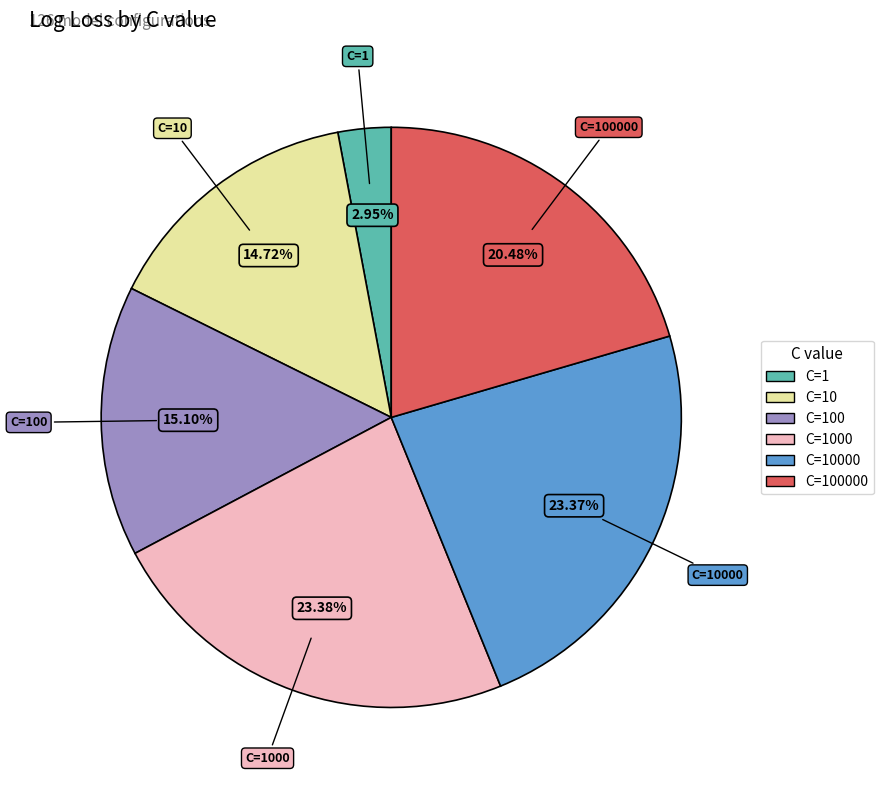

How many segments does this pie chart have?

6